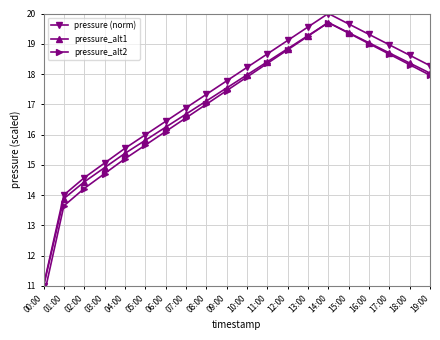

What value does the pressure_alt1 series have at 13:00?

19.3